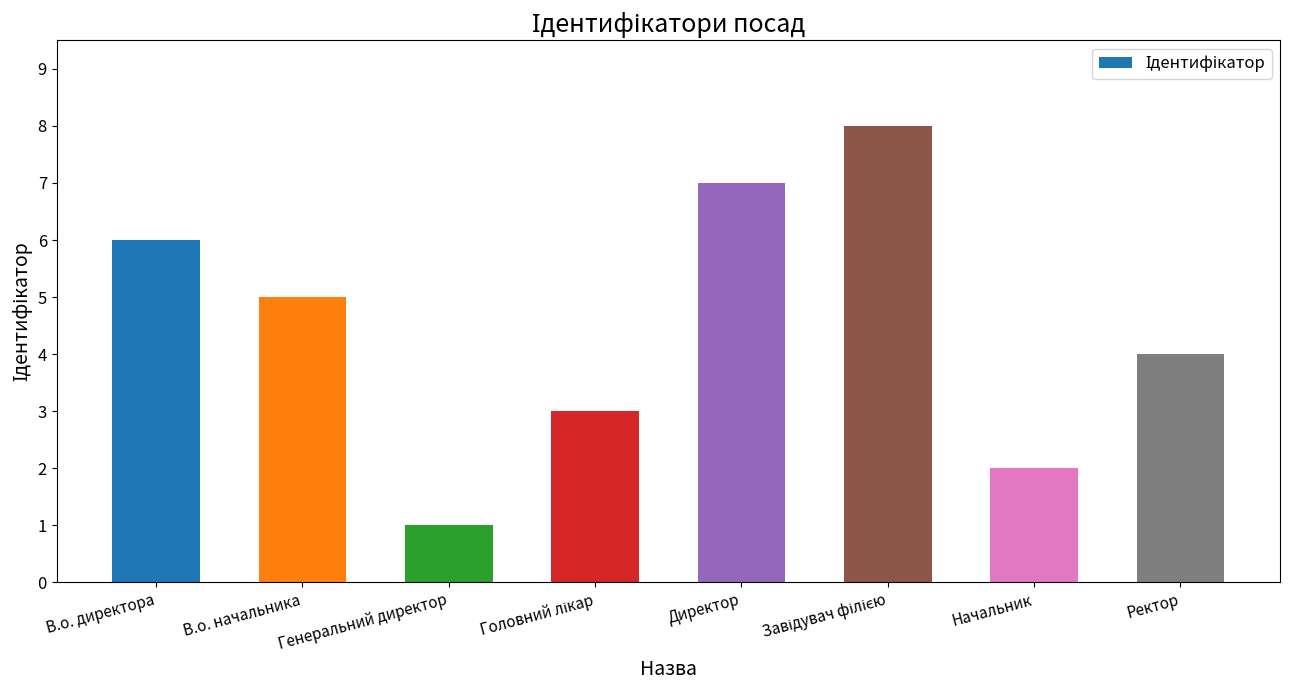

How many series are shown in this chart?

1